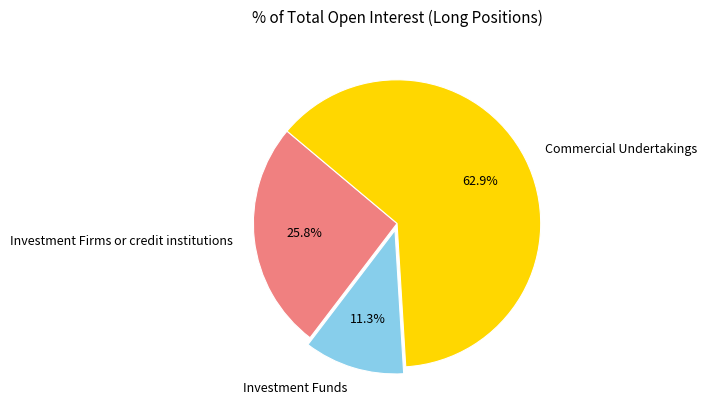

True or false: Commercial Undertakings accounts for 63% of the total.

True